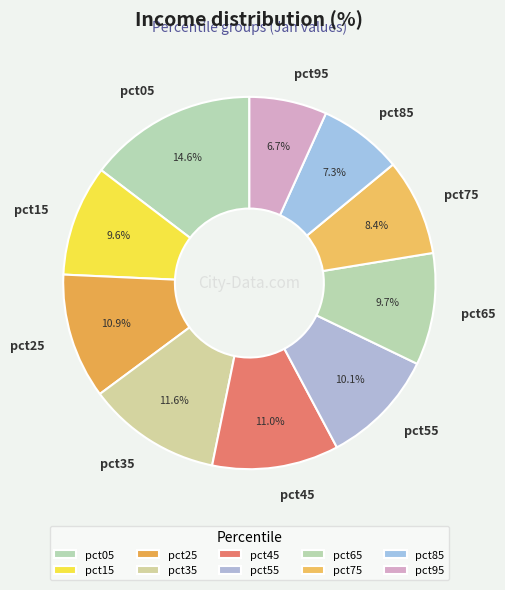

What is the largest slice in the pie chart?

pct05